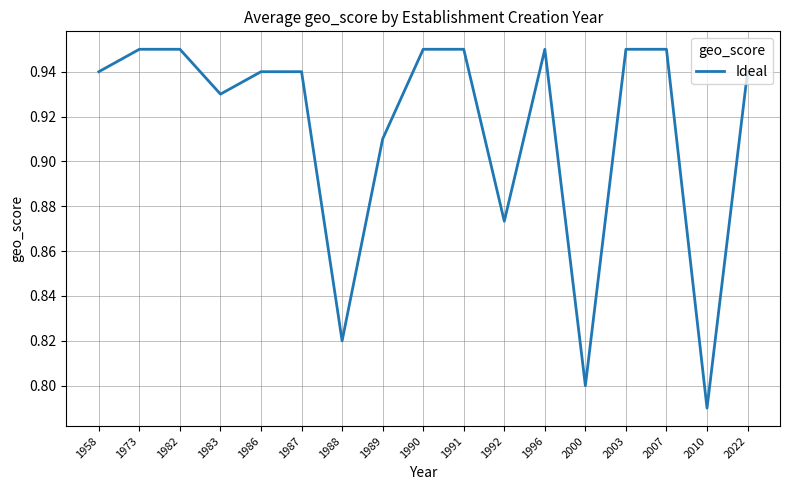

What is the change in value from 1987 to 2000?

-0.1